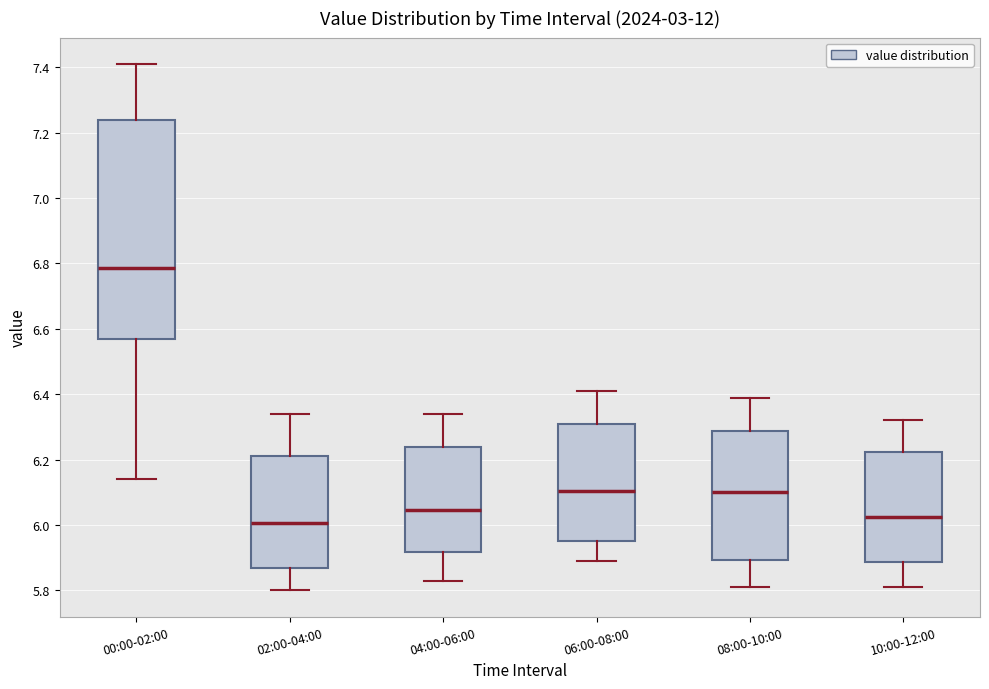

Where is the upper edge of the box for 08:00-10:00 on the y-axis? The values are not printed on the chart, so give them approximately, as read against the axis.

6.28